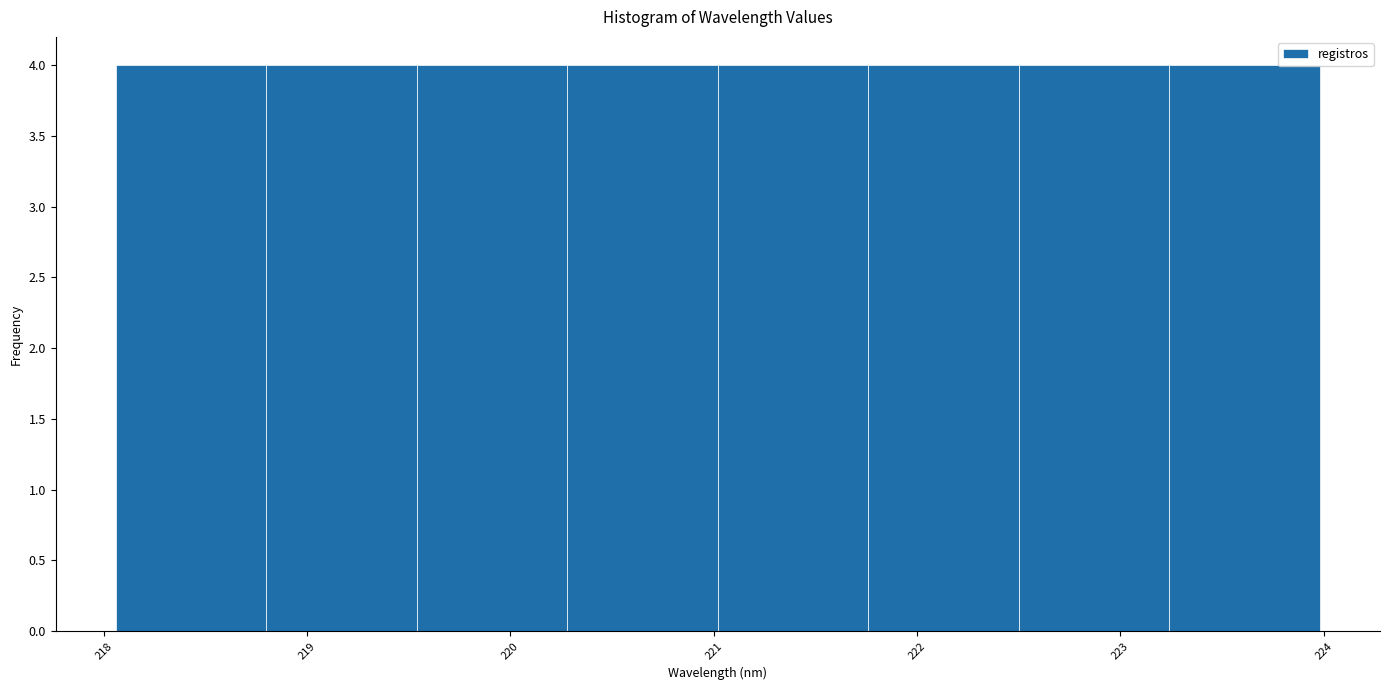

How tall is the bar that spans 221.0 to 221.8 on the x-axis? Neither the bar edges nor the heights are printed on the chart, so give them approximately, as read against the axes.

4